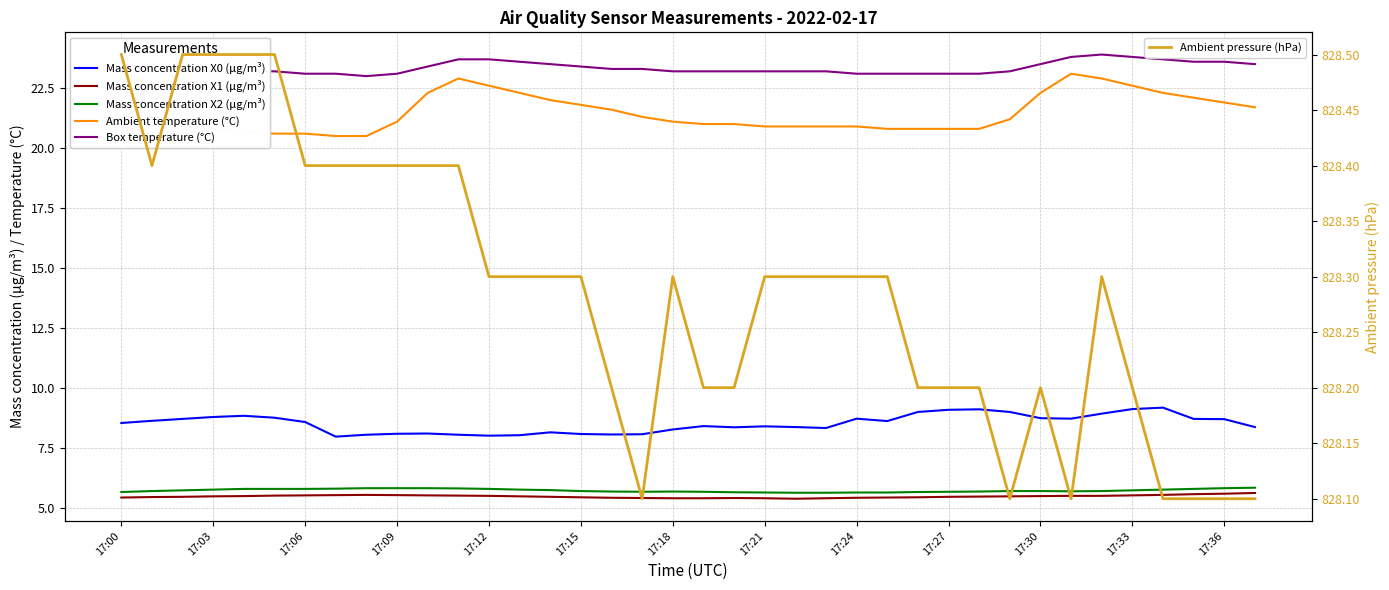

The Mass concentration X2 (μg/m³) series shows 5.8 at 17:12. True or false?

True